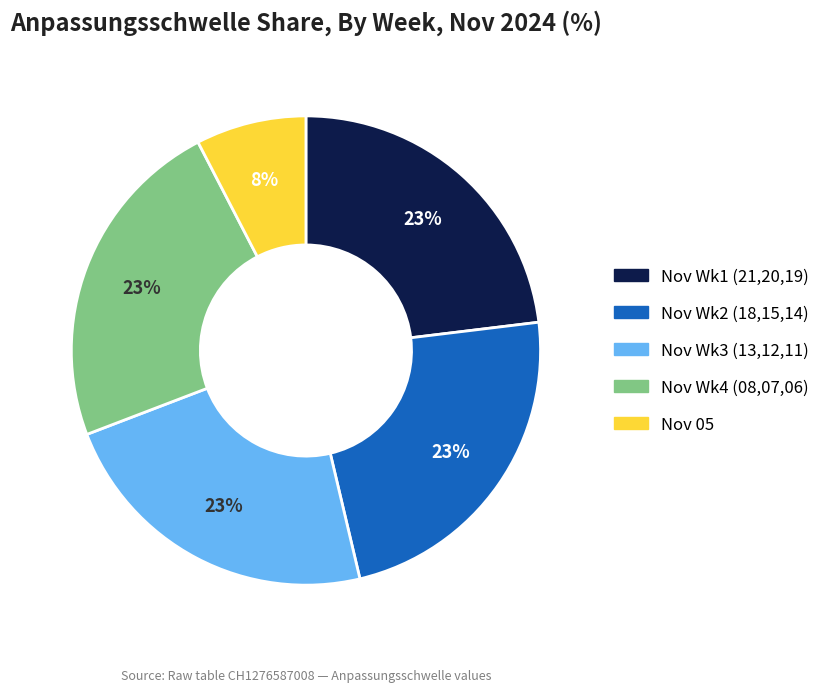

Does any single category account for the majority?

No